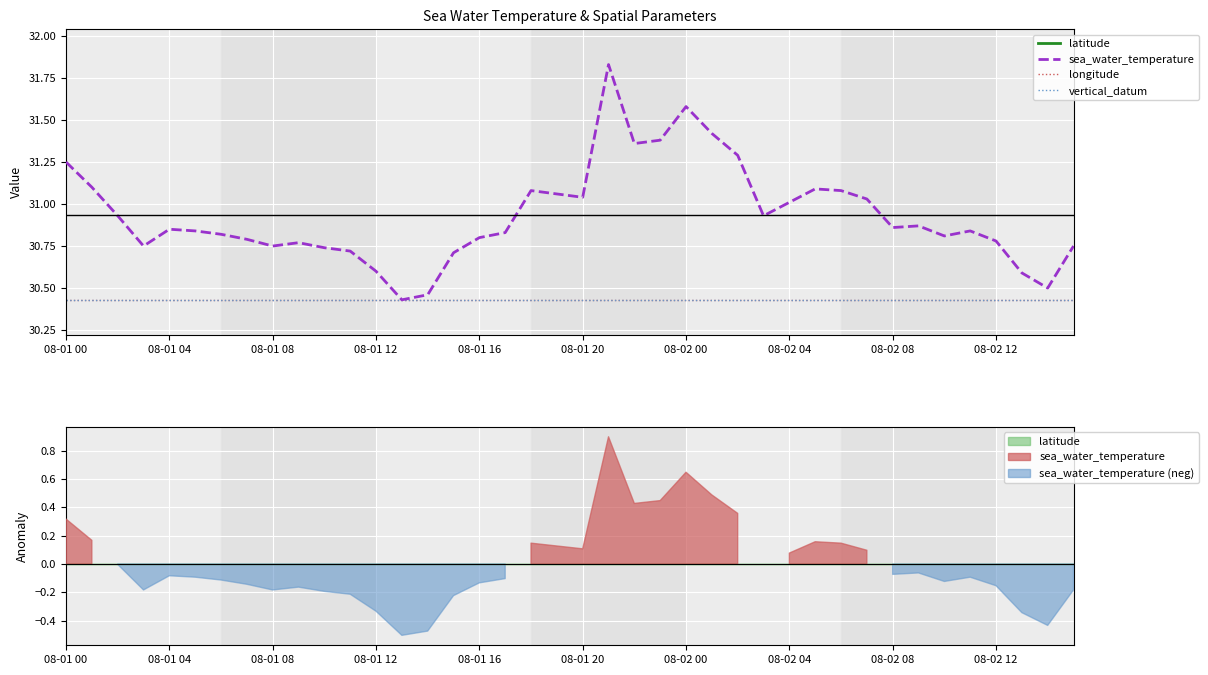

Which series has the largest total across all categories?

sea_water_temperature